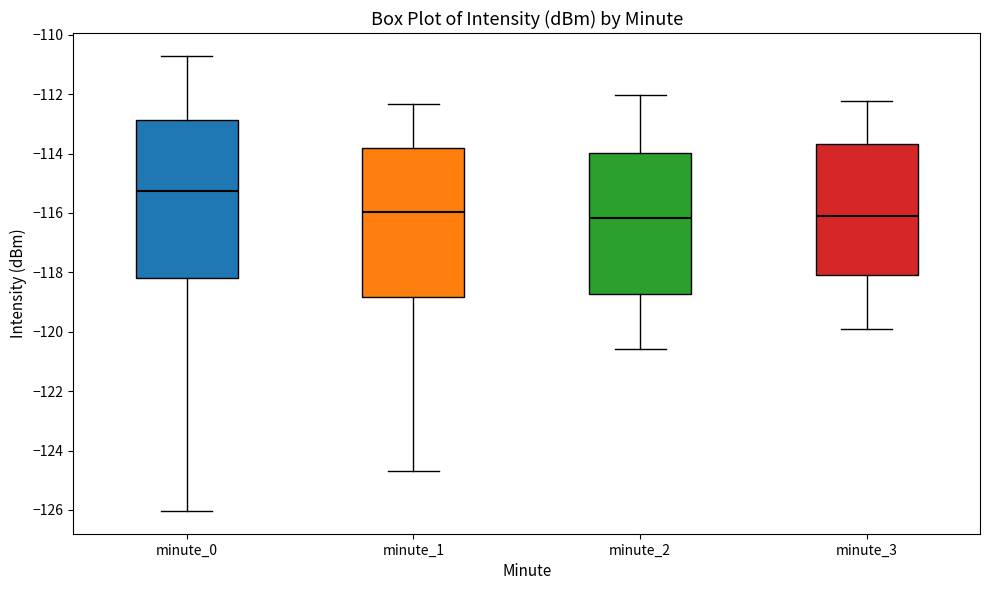

Comparing the boxes themselves (not the whiskers), which one is the tallest?

minute_0